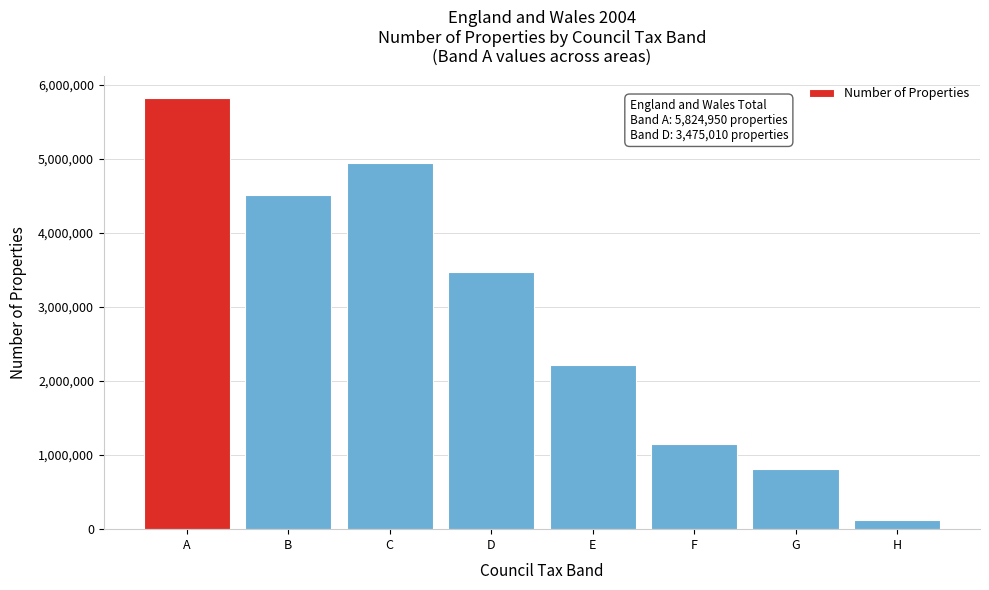

Reading left to right, extract all data points from this chart.

5824950	4509970	4946340	3475010	2211200	1146340	814530	124070